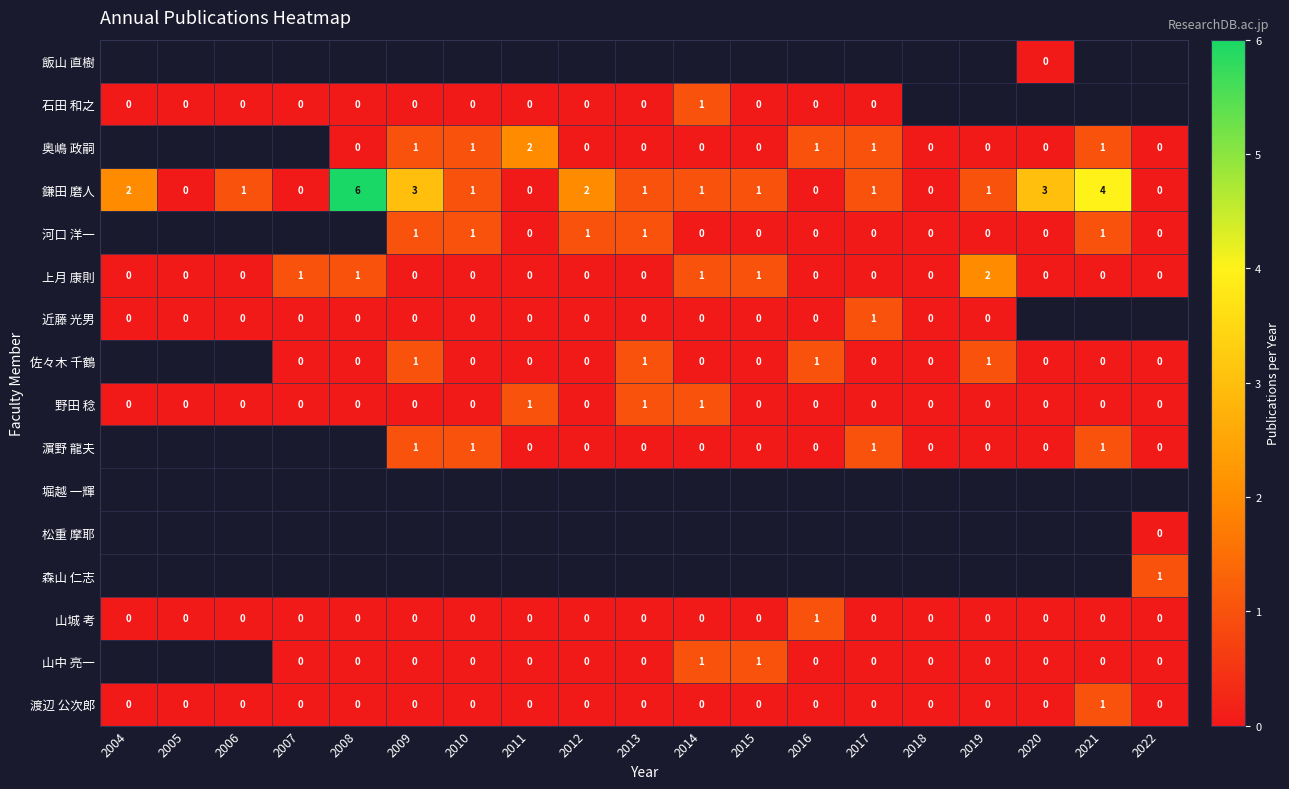

At which category does the chart reach its minimum across all series?

2020